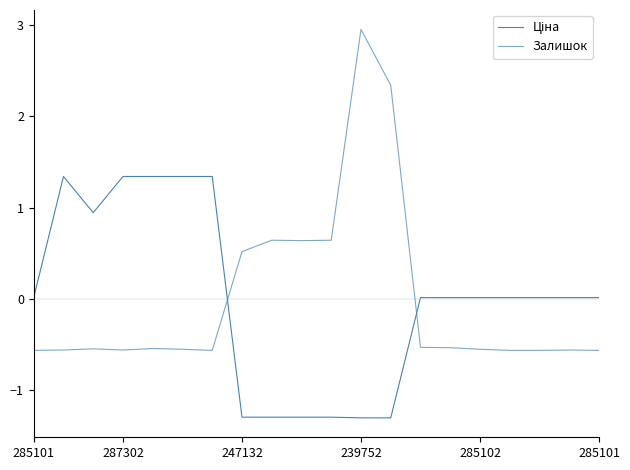

Where is Залишок nearest to the value 1?

8